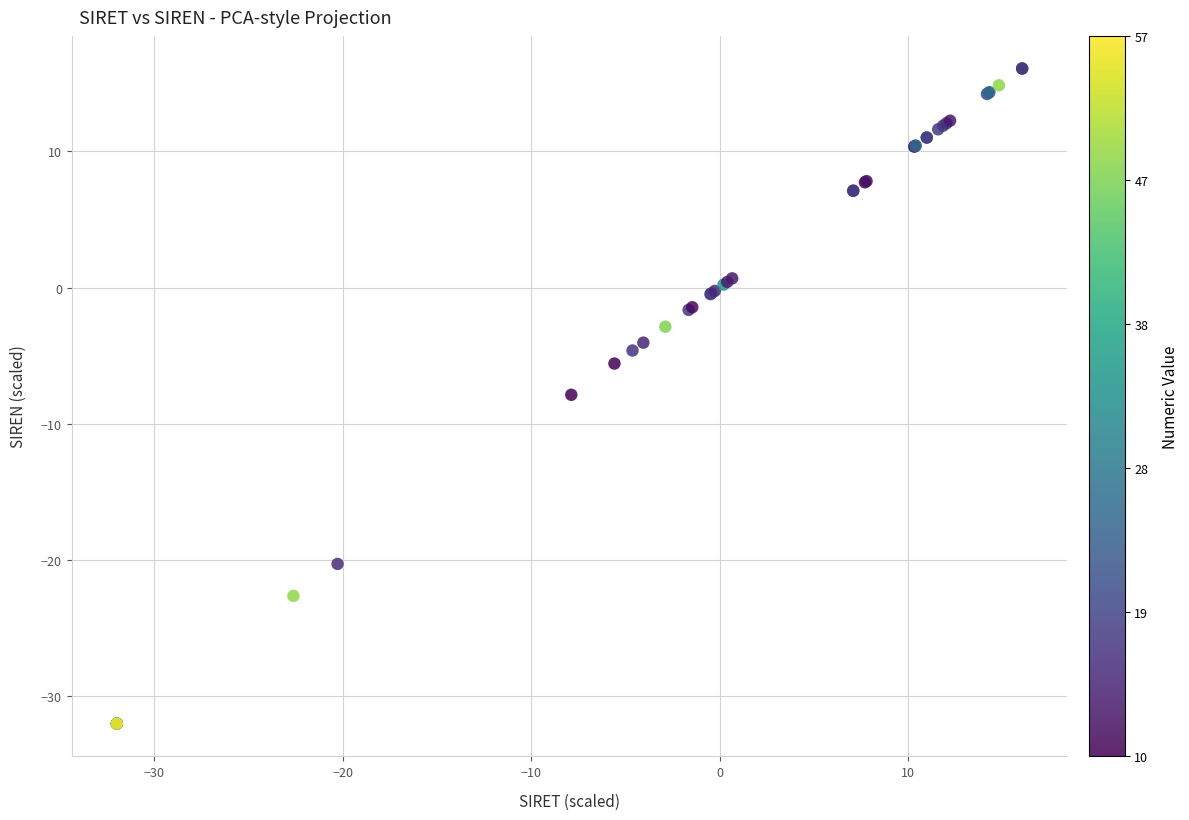

What Y value in the scatter plot is closest to -7?

-7.9